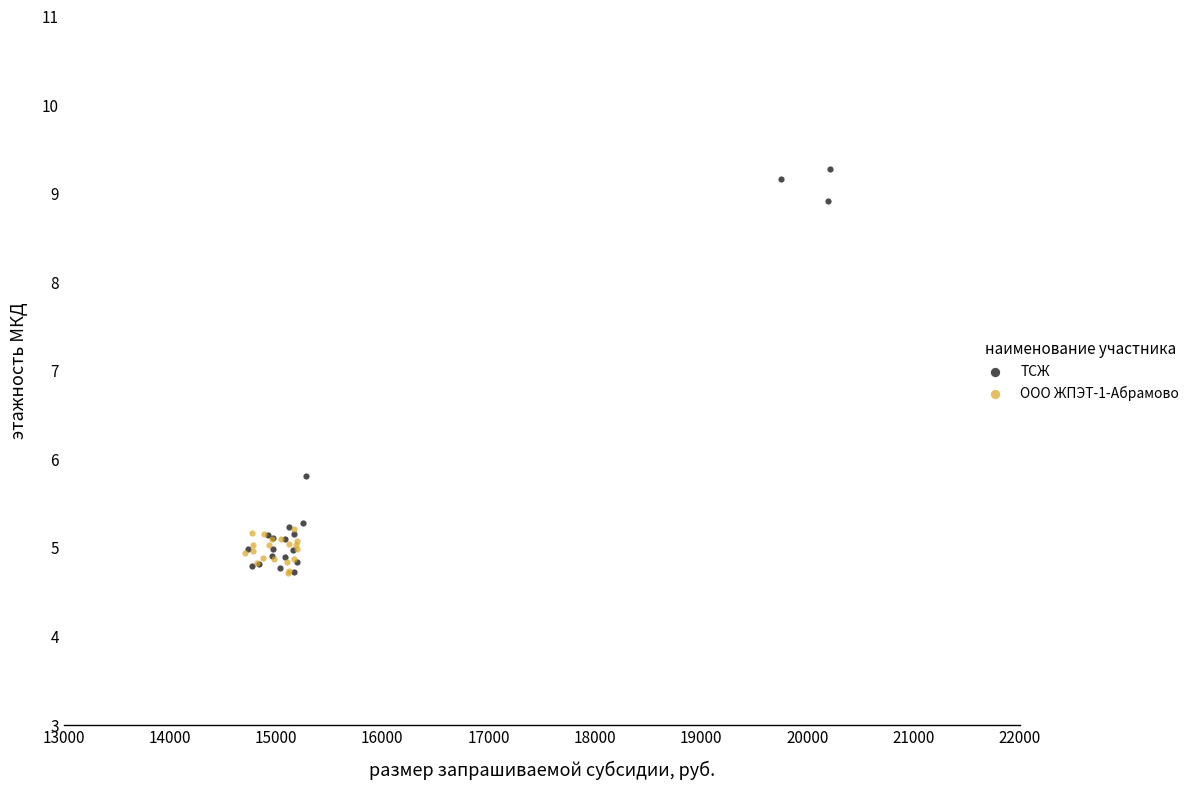

Which series contains the highest Y value?

ТСЖ